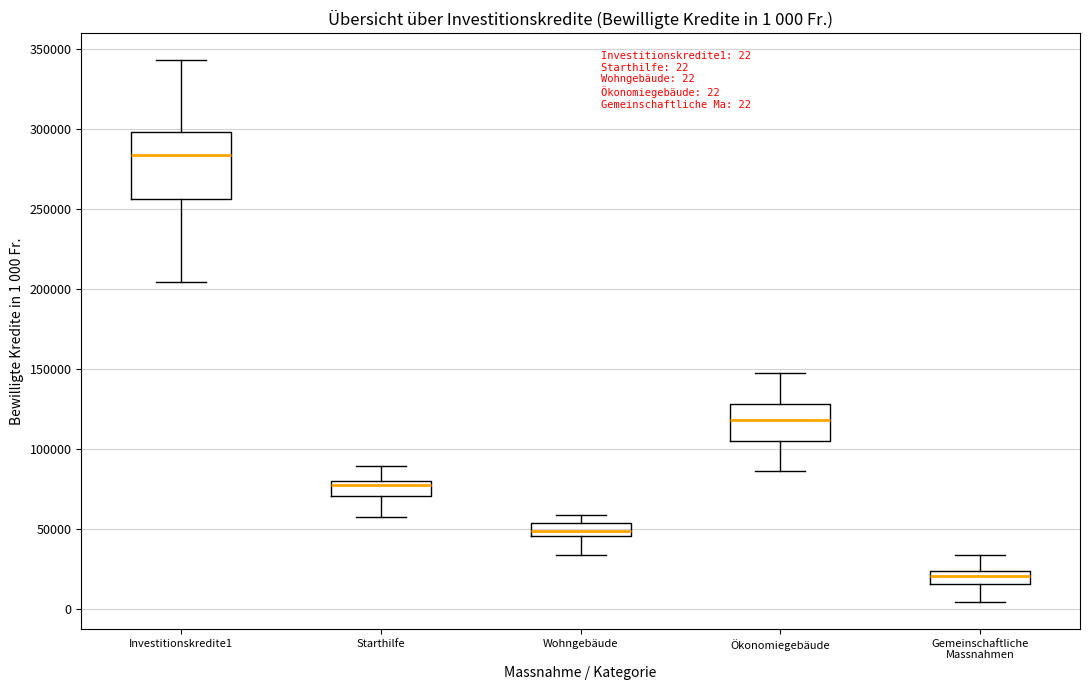

Which box's median line is the highest?

Investitionskredite1